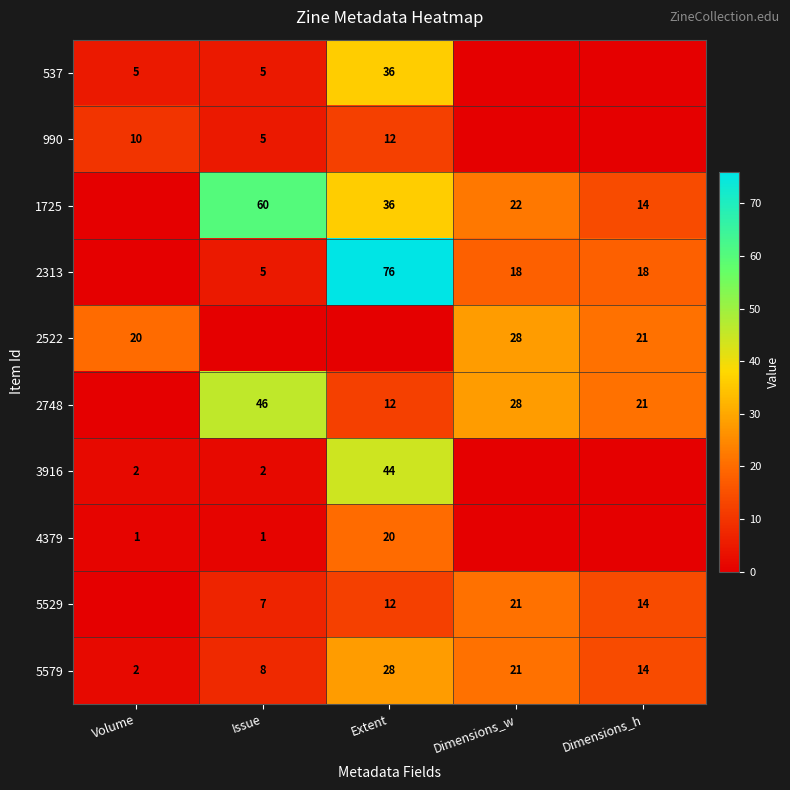

At which label is 5579 closest to 15?

Dimensions_h